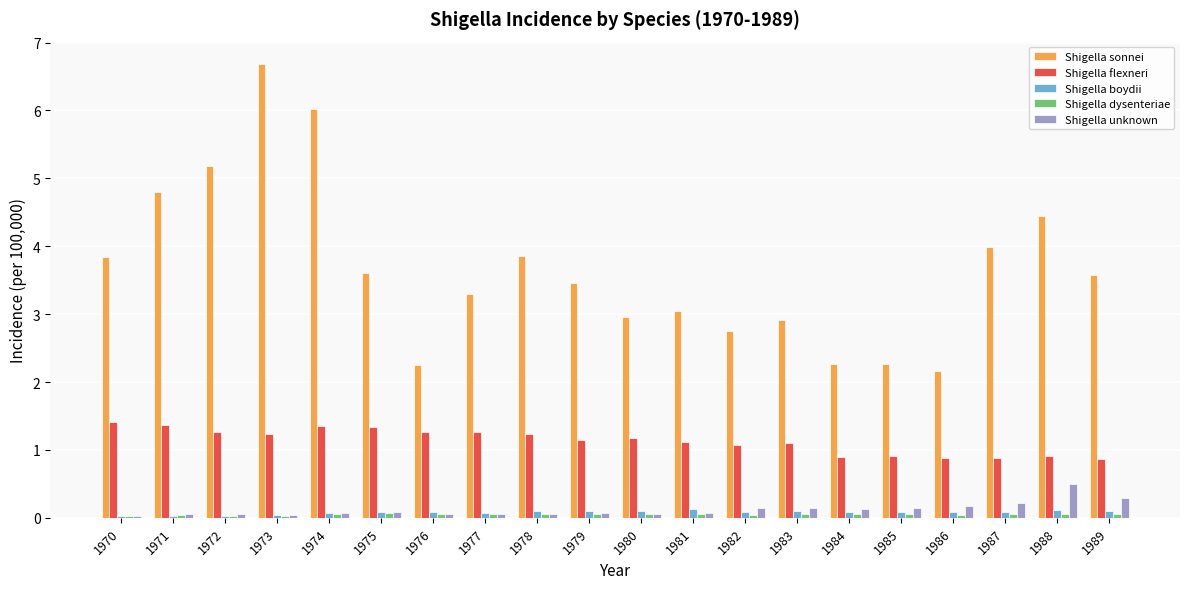

What is the sum of the Shigella sonnei values at 1989 and 1987?

7.6